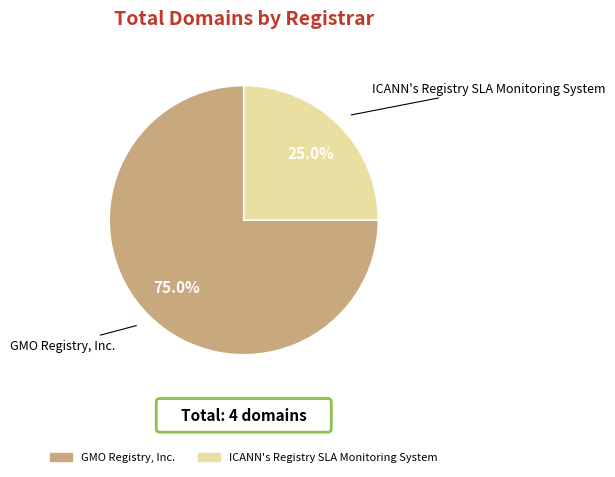

What is the majority slice?

GMO Registry, Inc.